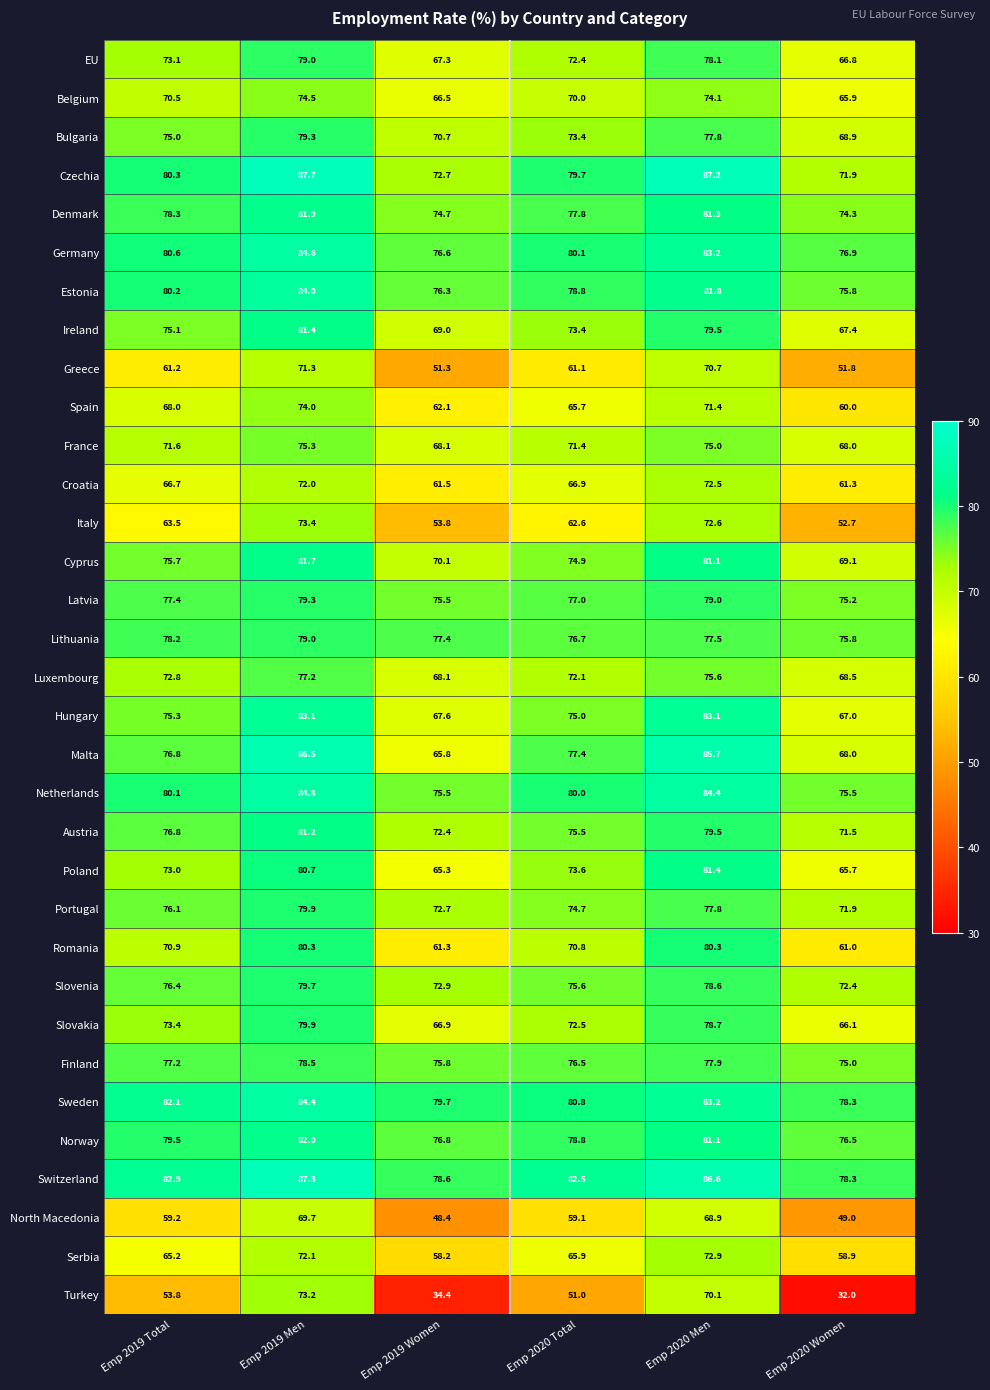

What is the difference between the maximum and minimum values in the North Macedonia series?

21.3